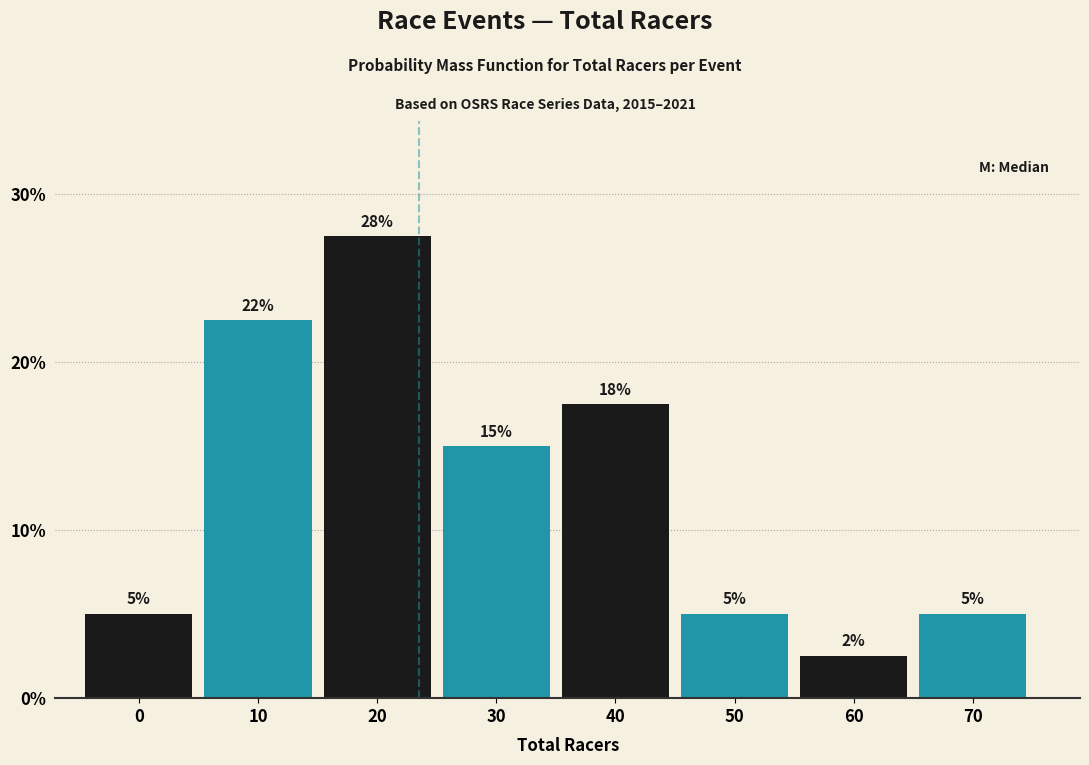

The chart shows a value of 17.5 at 40. True or false?

True